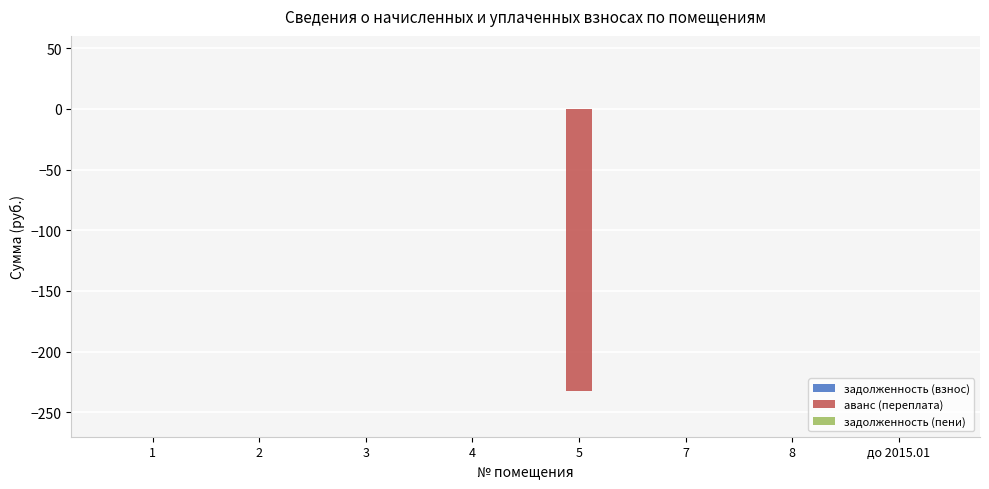

True or false: the data shows 0.0 at 7.

True